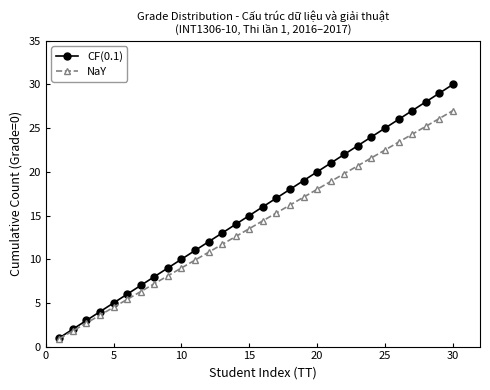

List the series in order of their peak value, lowest first.

NaY, CF(0.1)